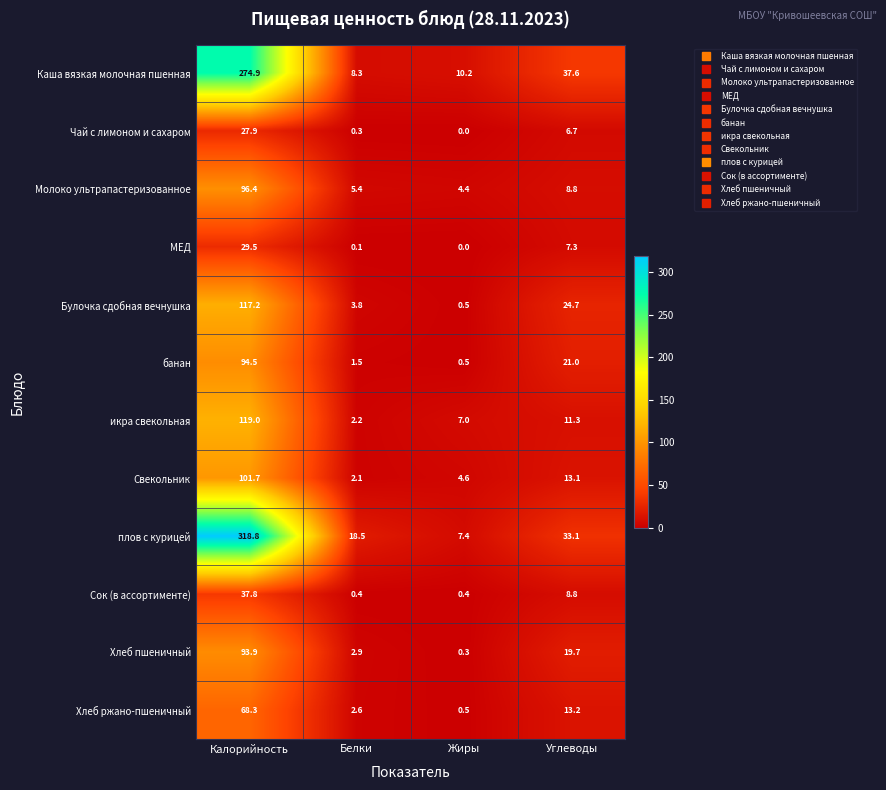

How many data points does each series have?

4